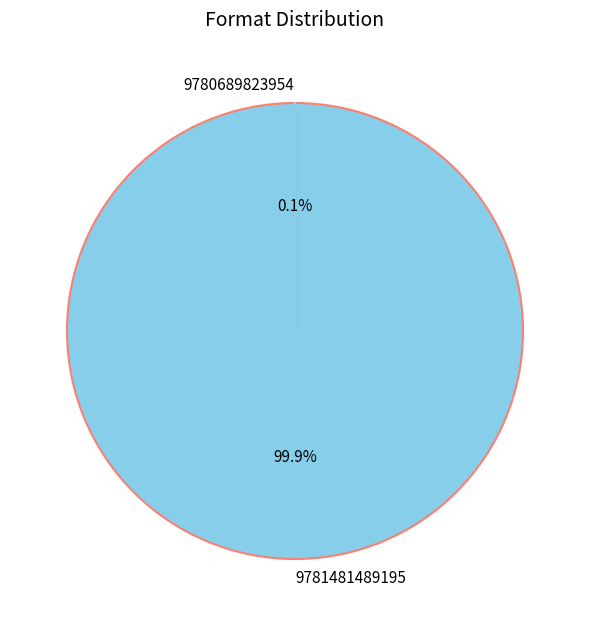

To the nearest percent, what is the average slice percentage?

50%